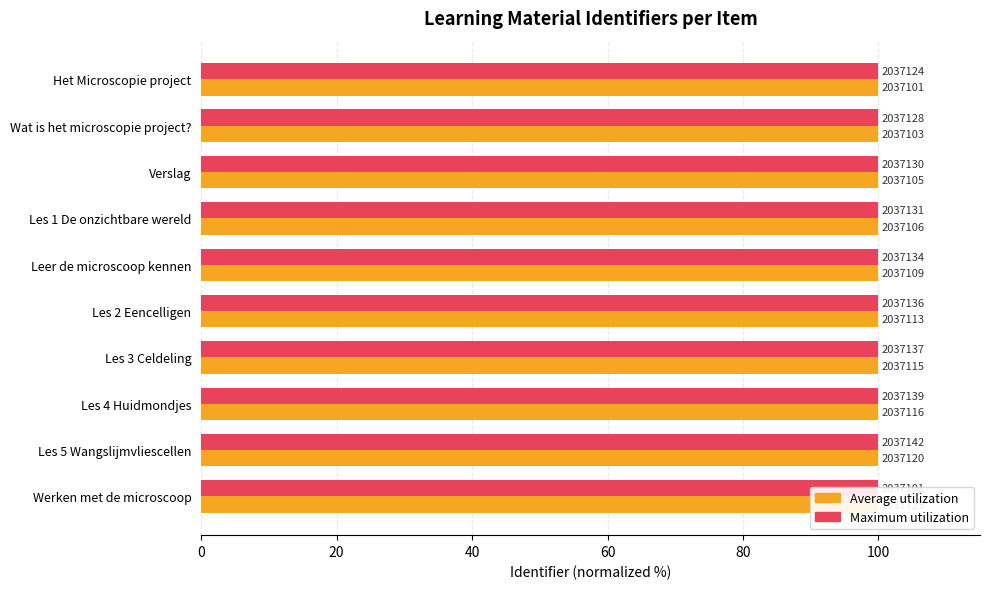

What position from the left is Leer de microscoop kennen?

5